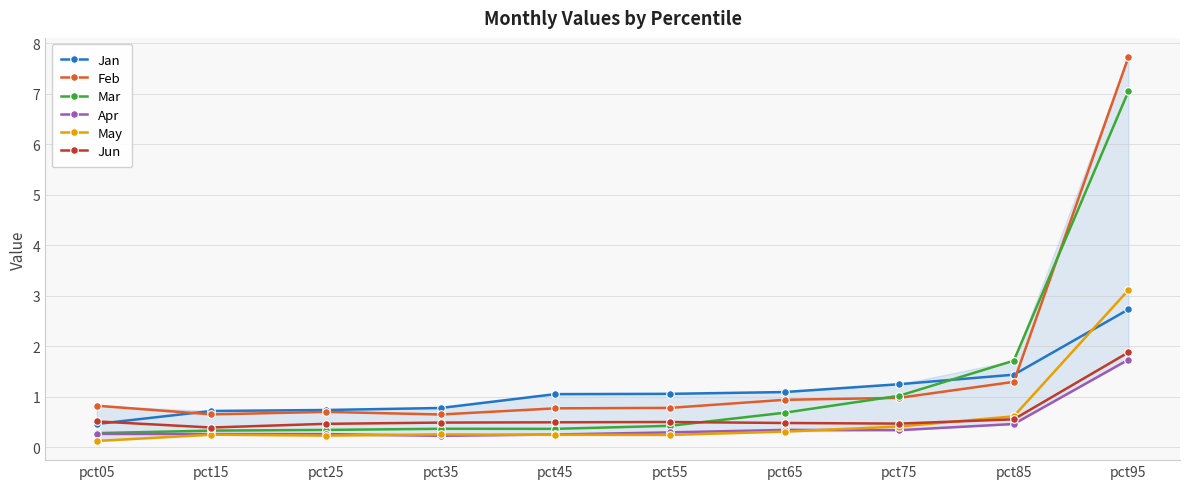

How many intersections are there between Mar and Jan?

1